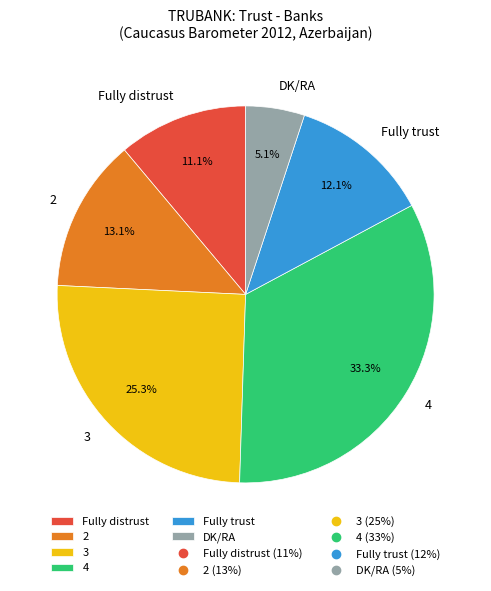

True or false: DK/RA accounts for 1% of the total.

False